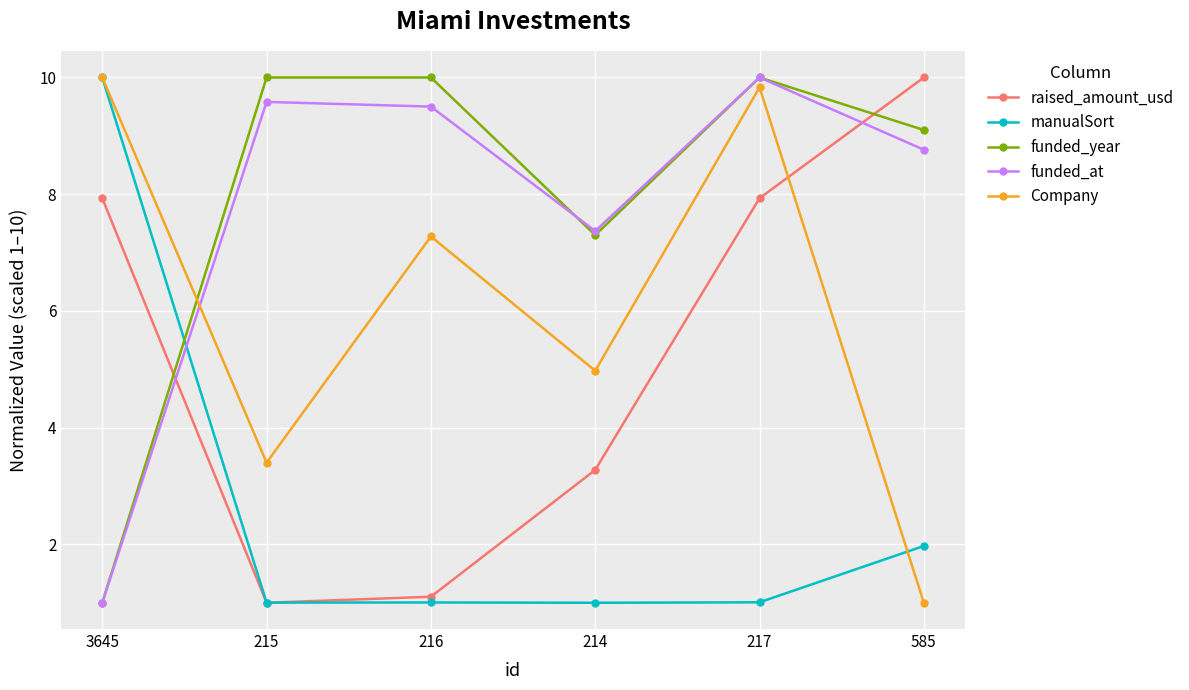

What is the sum of the funded_at values at 3645 and 216?

10.5